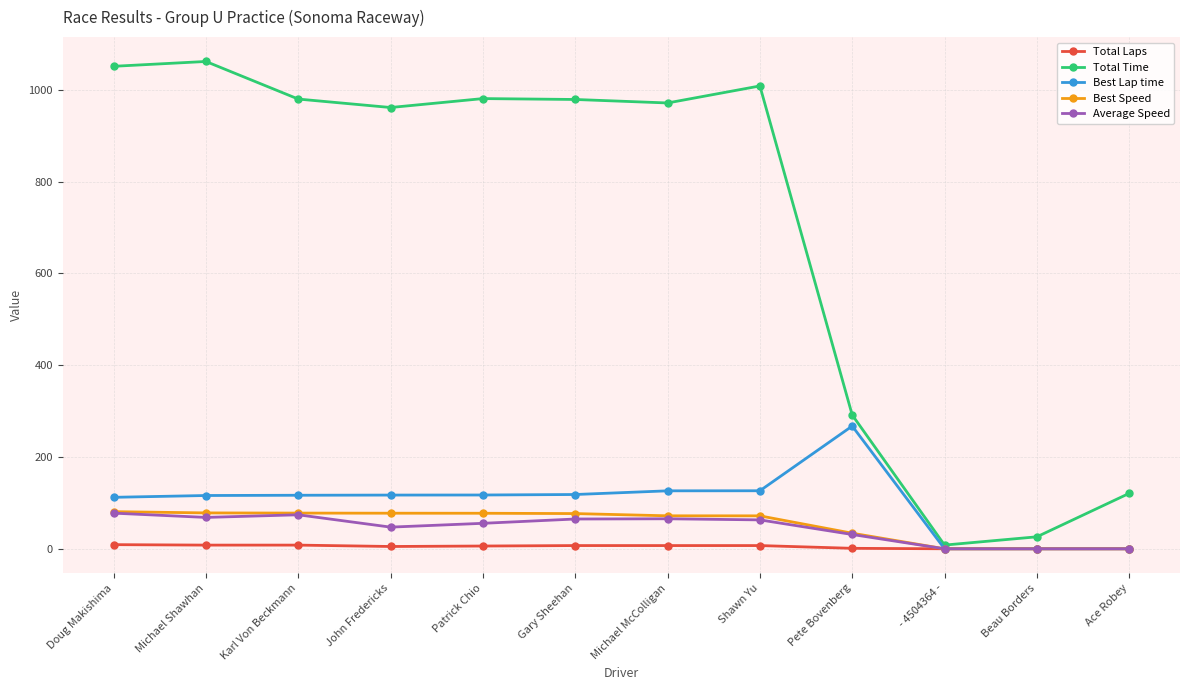

Which series has the largest range (max minus min)?

Total Time